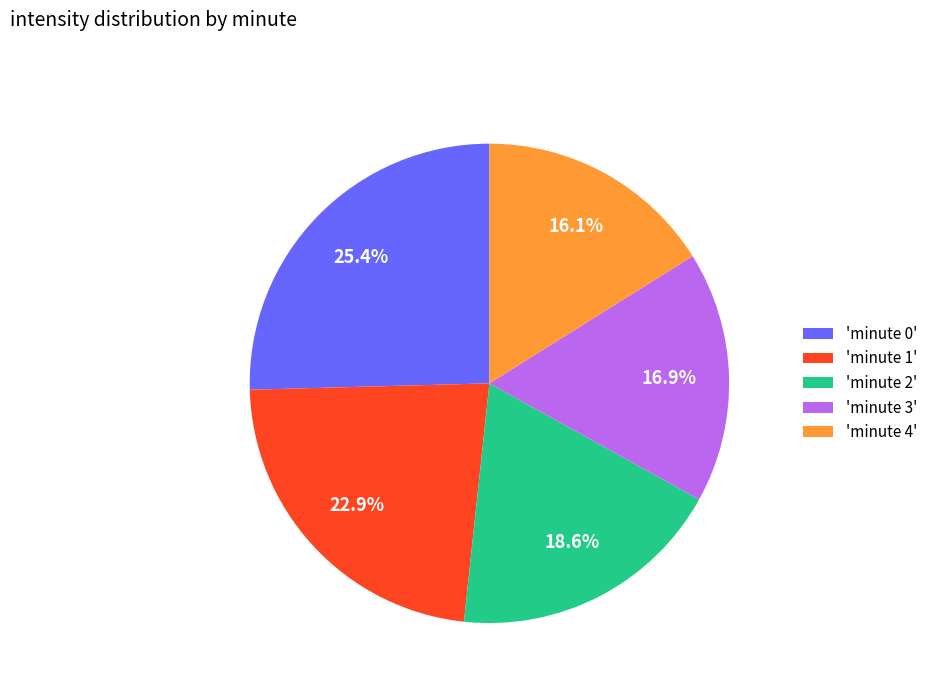

Count the number of slices in the pie.

5